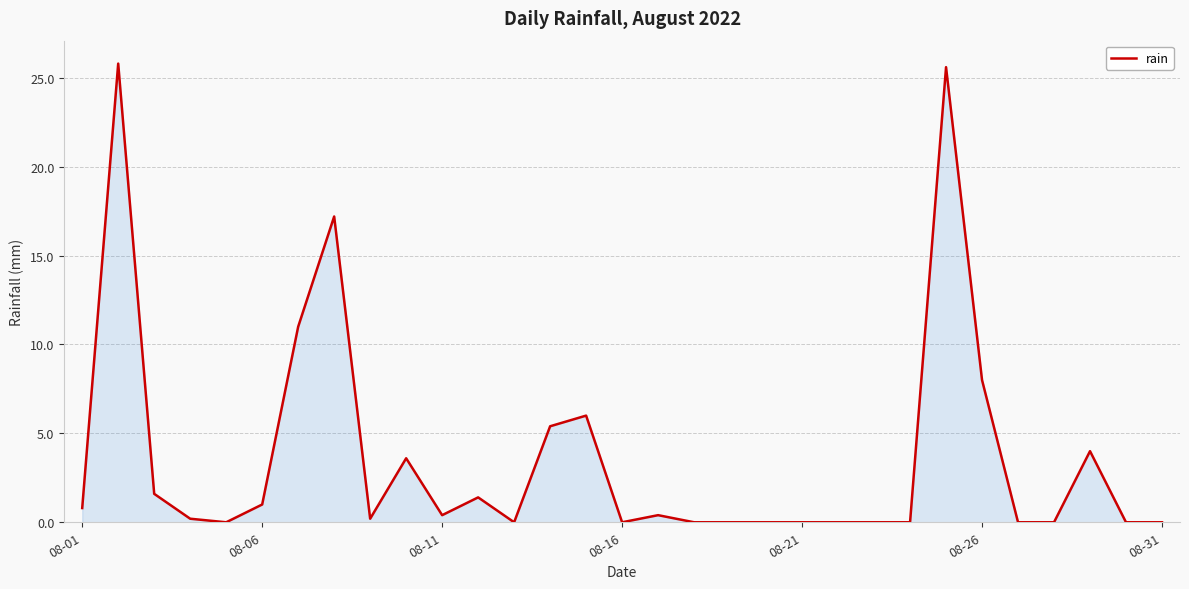

What is the maximum value shown in the chart?

25.8